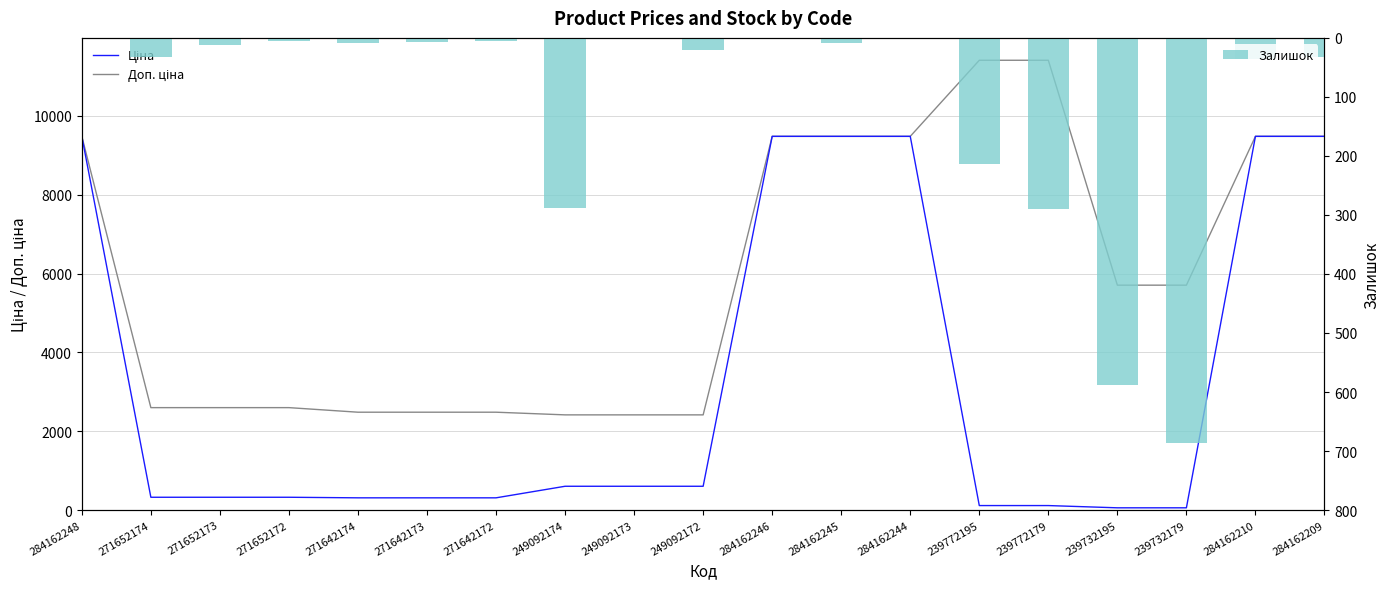

True or false: Ціна has a value of 114.1 at 239772179.

True